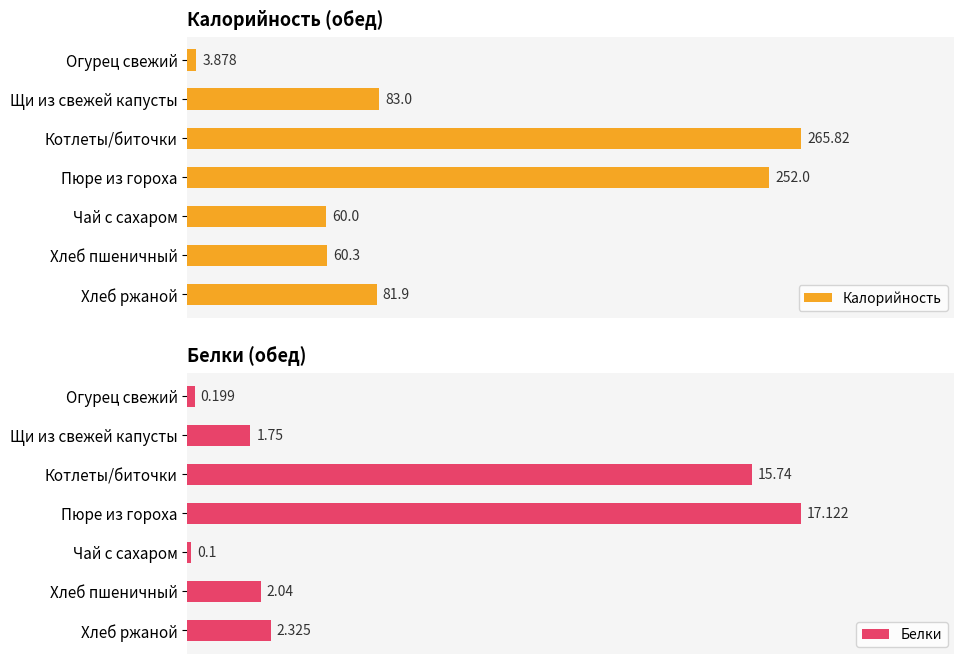

What is the total value across all series at Щи из свежей капусты?

84.8